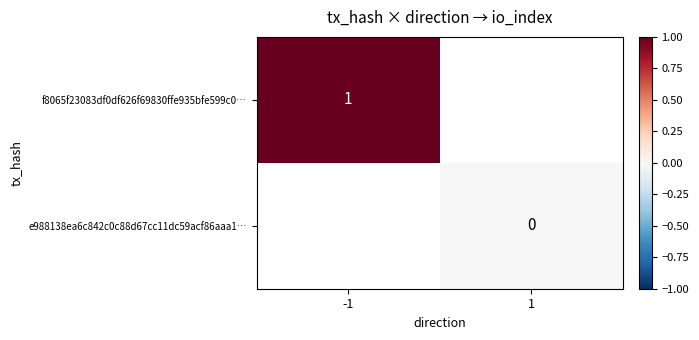

At which category does the chart reach its minimum across all series?

1